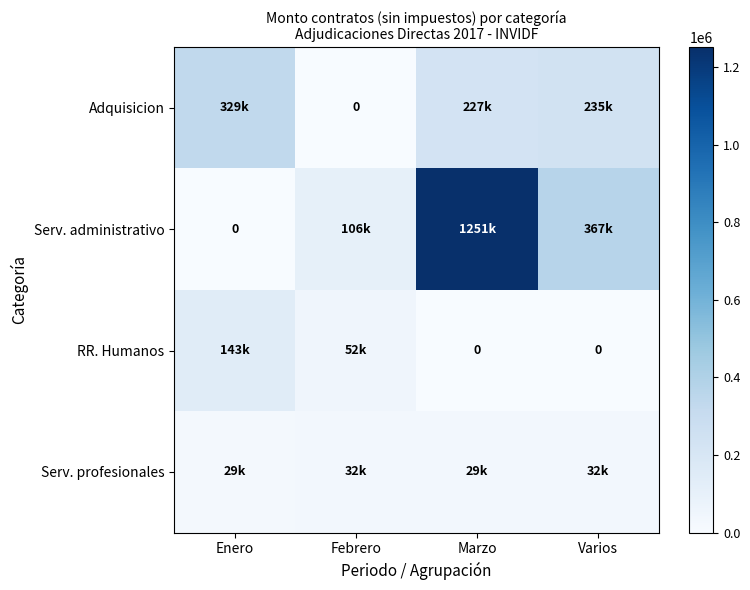

What value does the Serv. administrativo series have at Marzo?

1250853.5